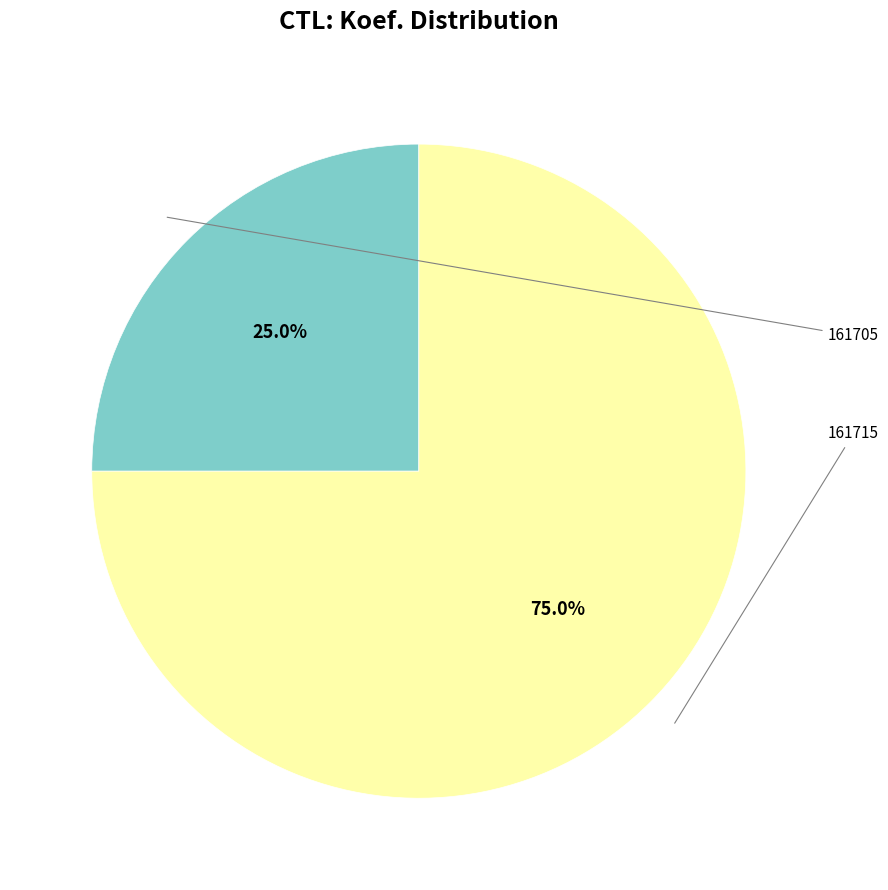

Does any single category account for the majority?

Yes